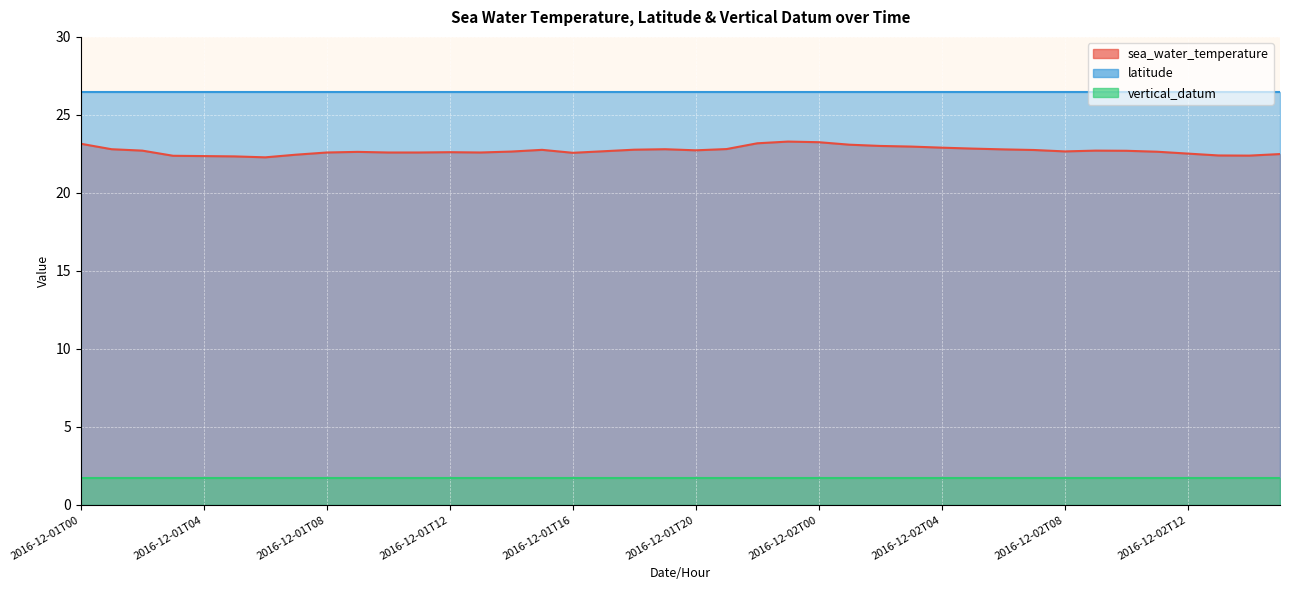

Where is vertical_datum nearest to the value 1?

2016-12-01T00